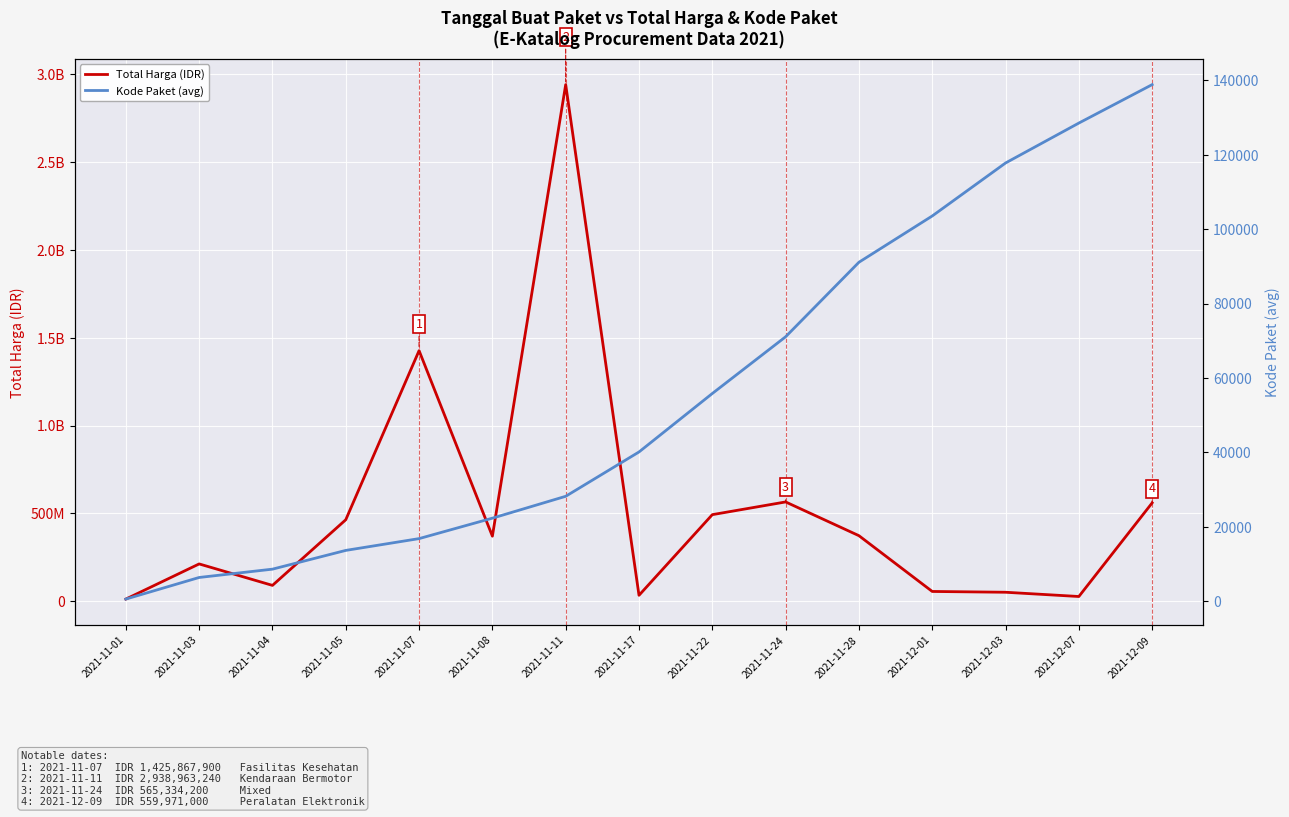

Which series has the largest total across all categories?

Total Harga (IDR)